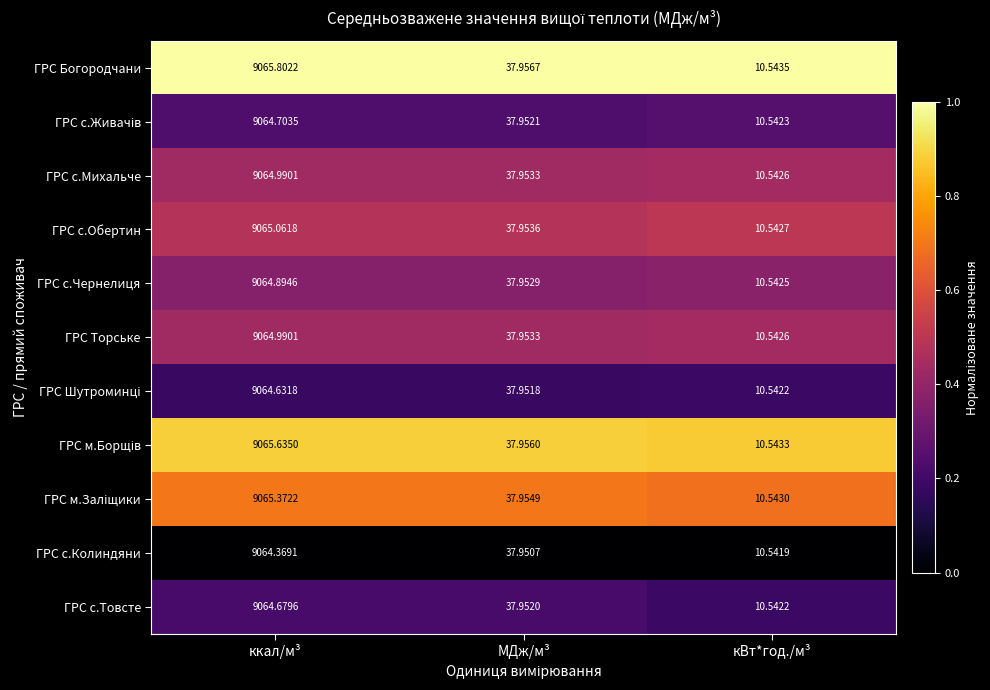

Which category has the lowest value in the ГРС с.Колиндяни series?

кВт*год./м³